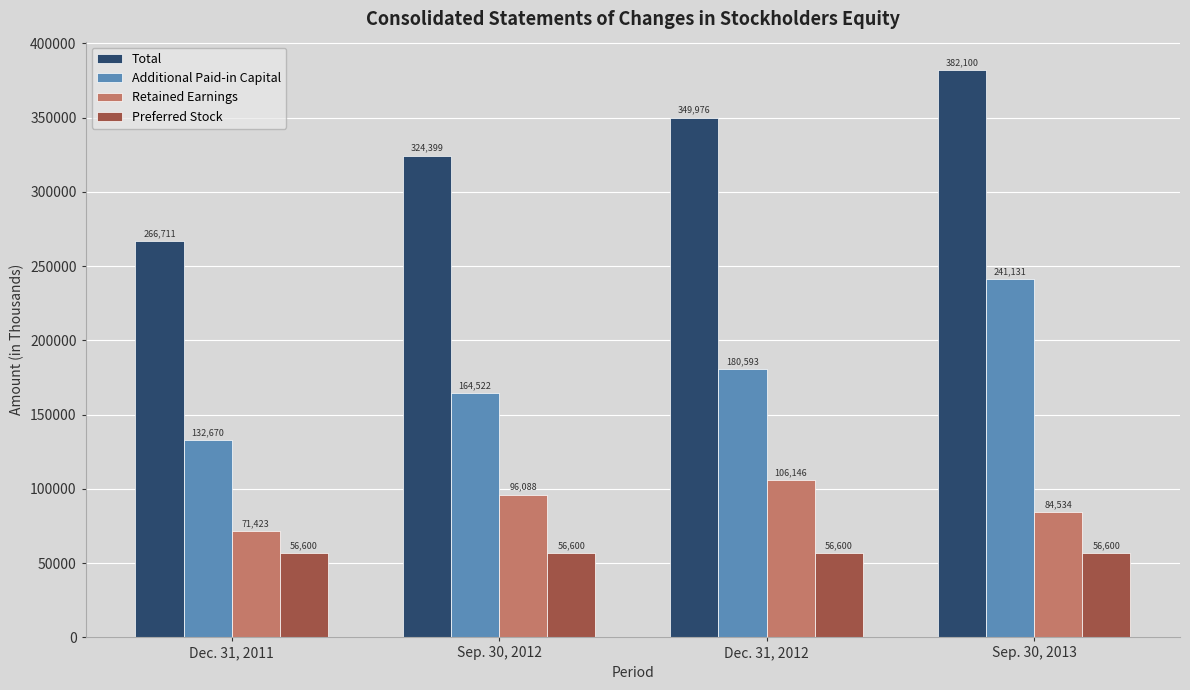

Which series has the widest spread of values?

Total